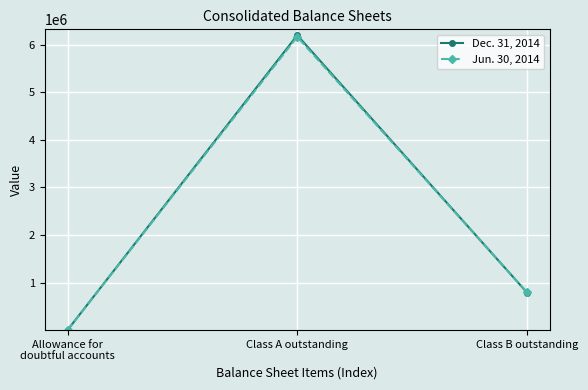

Read the Dec. 31, 2014 value at Allowance for
doubtful accounts.

766